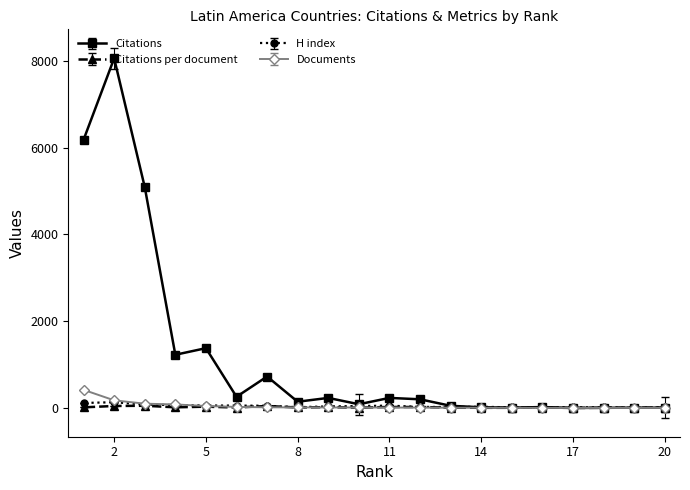

Which series has the largest range (max minus min)?

Citations